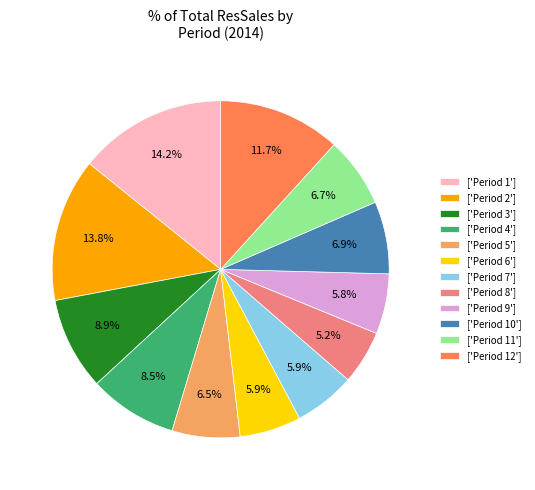

Does ['Period 8'] represent more than half of the total?

No